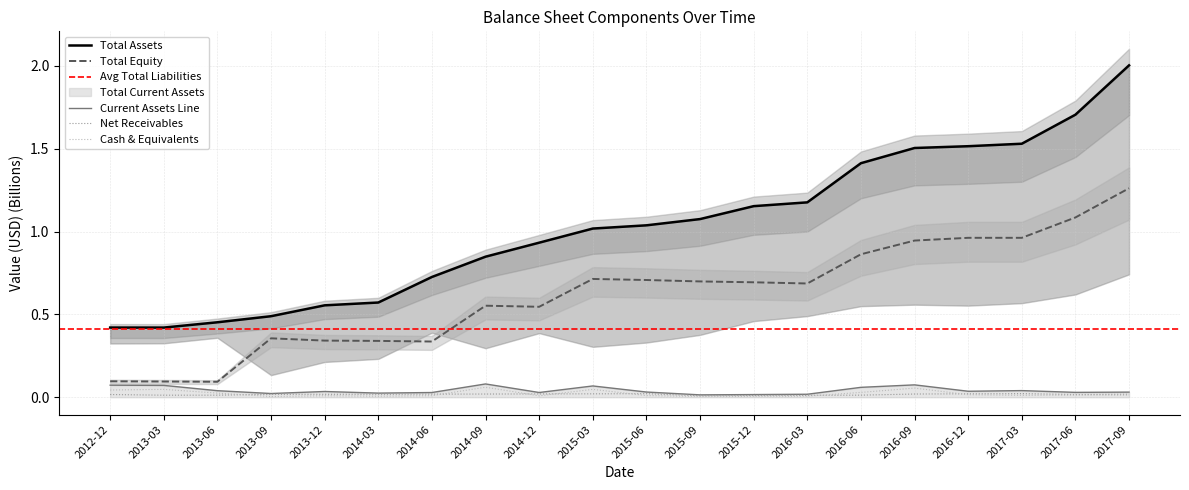

True or false: Total Equity has a value of 0.4 at 2015-12.

False